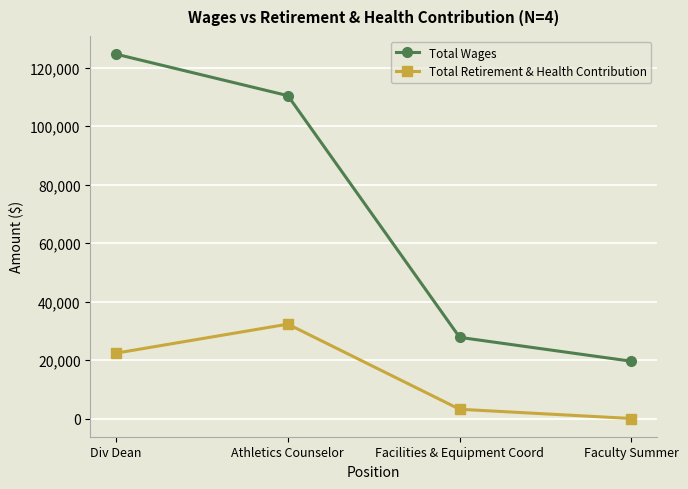

What is the average value of the Total Wages series?

70581